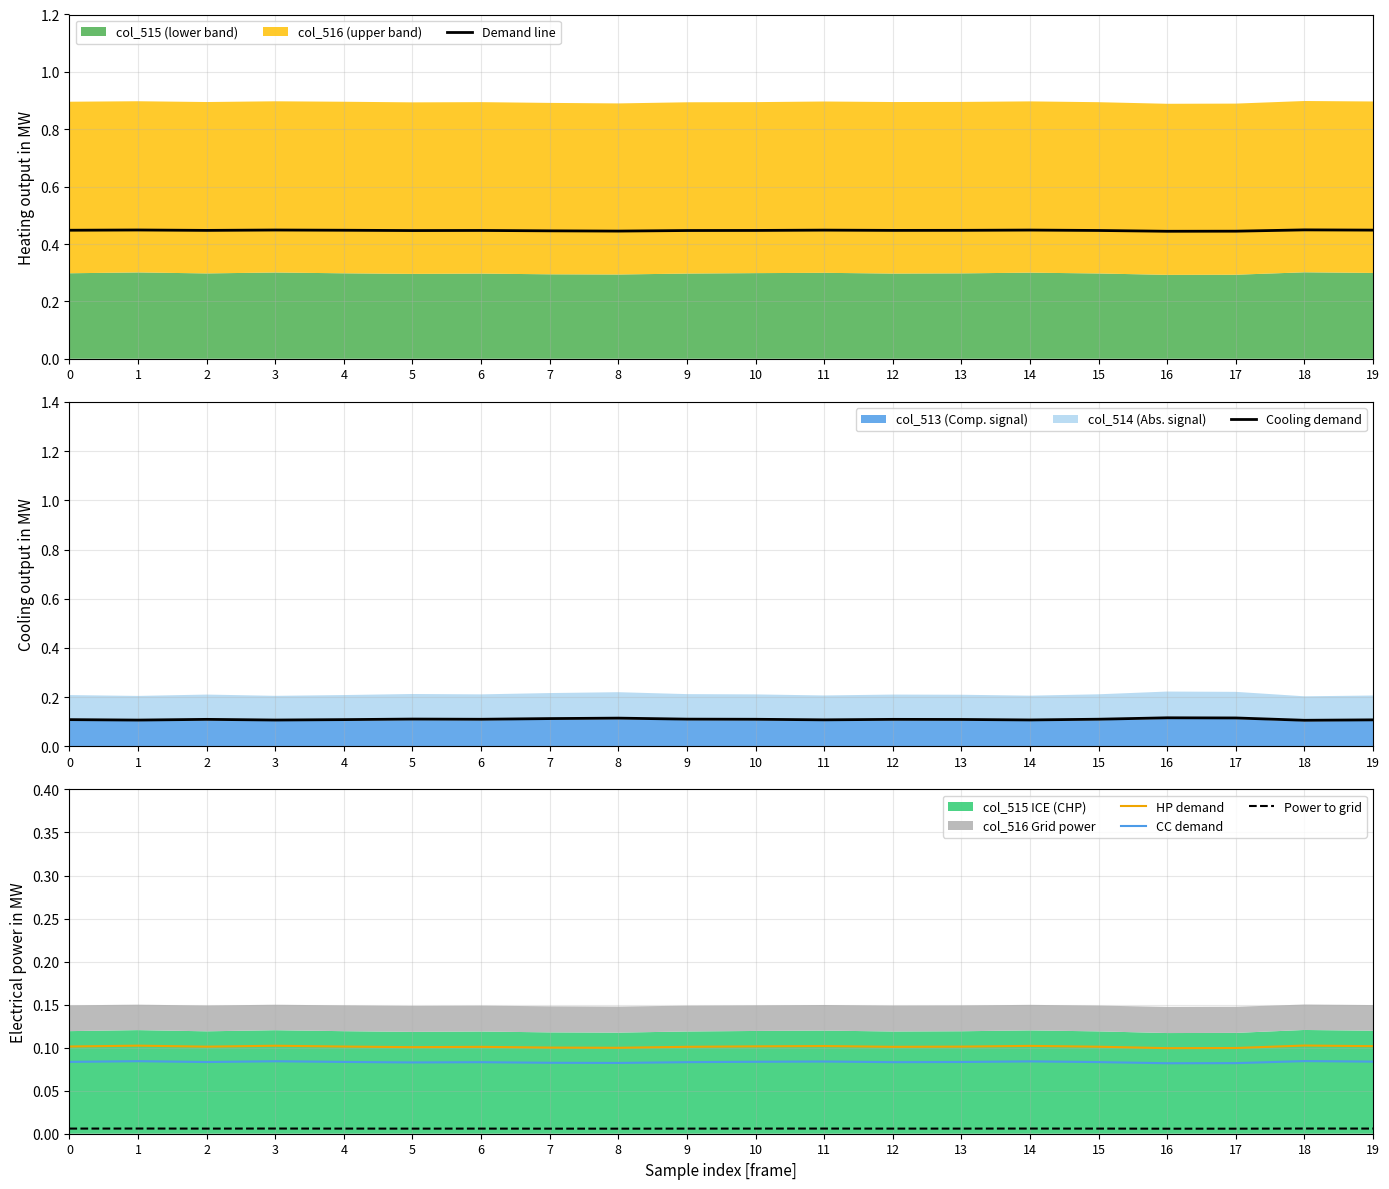

How many data points does each series have?

20